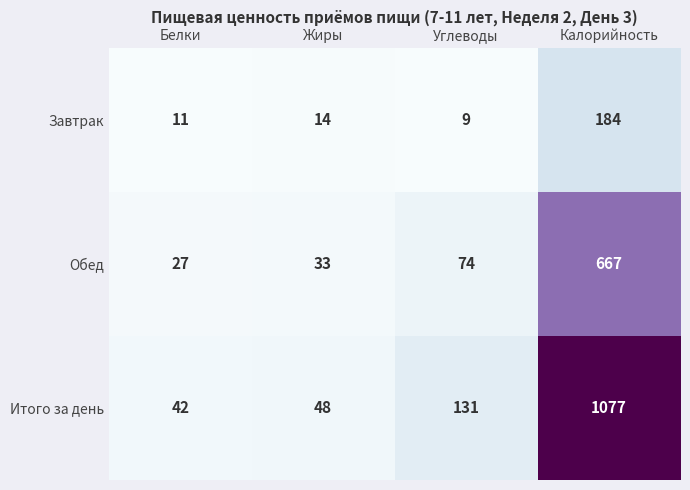

What is the smallest value displayed?

9